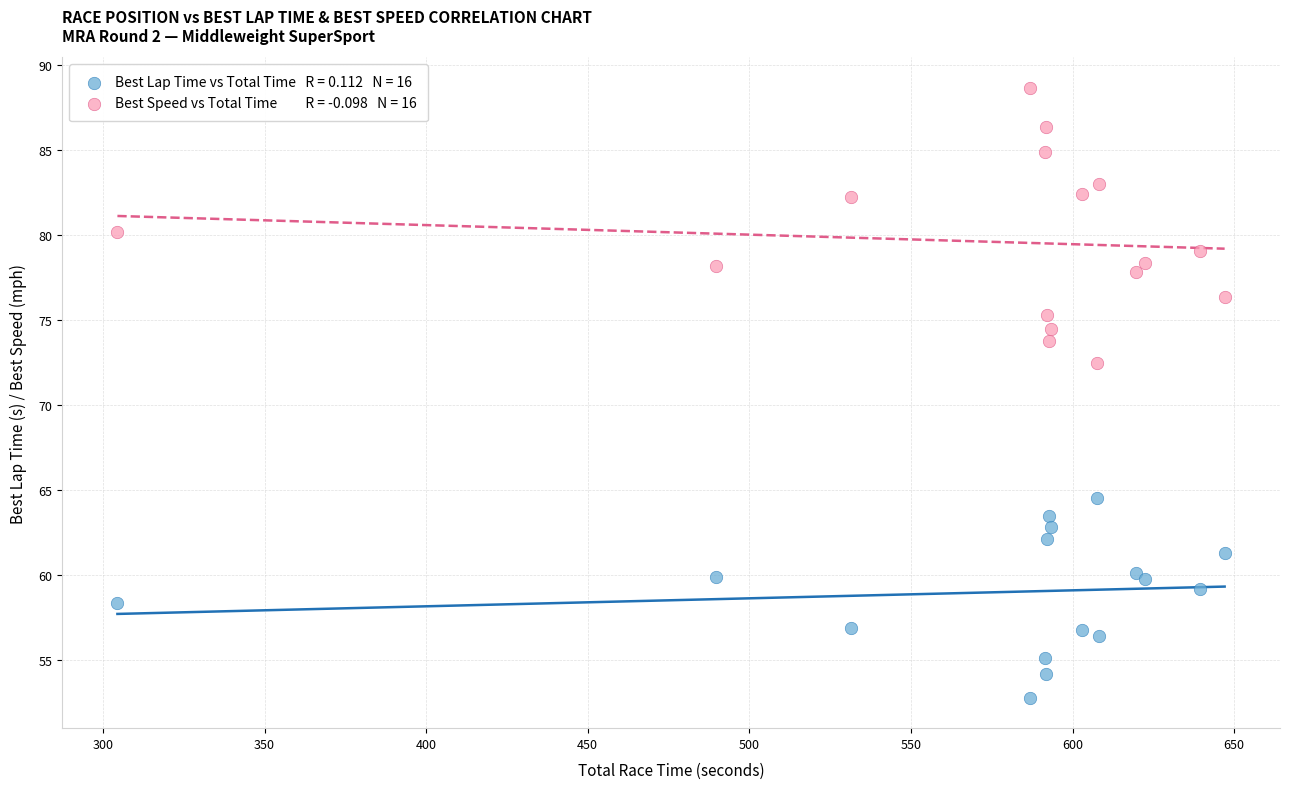

Across all series, what Y value is closest to 70?

72.5